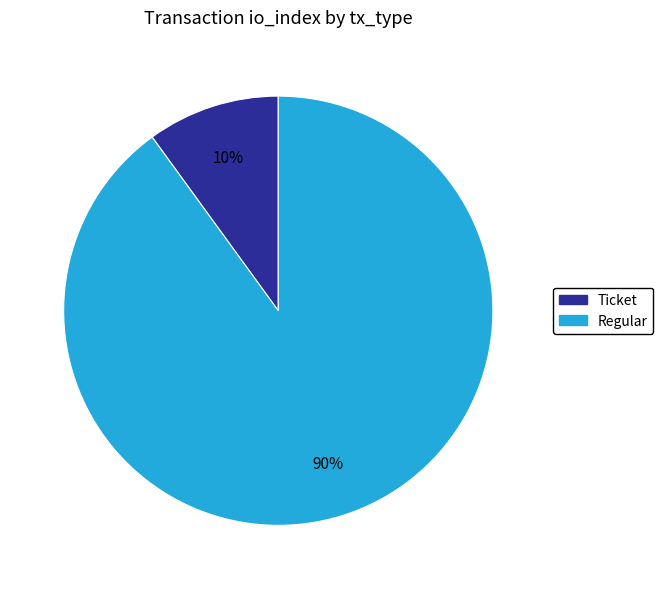

Rank the categories by value from highest to lowest.

Regular, Ticket